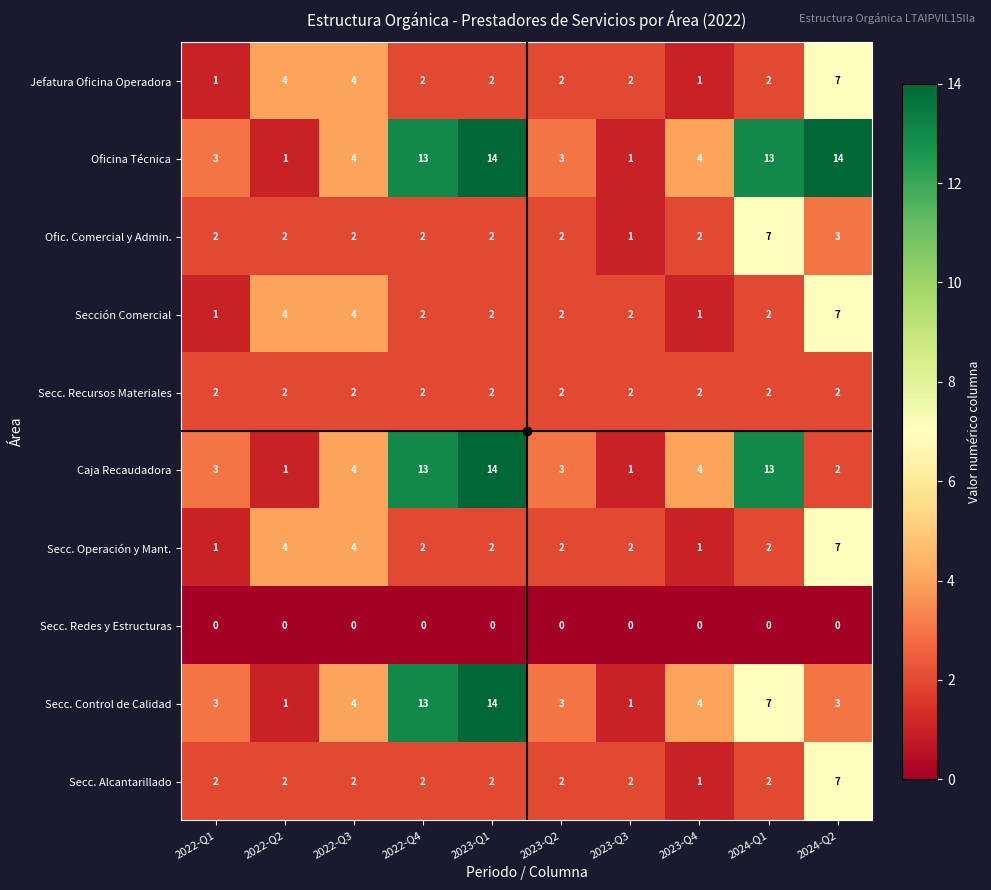

Which series has the largest total across all categories?

Oficina Técnica